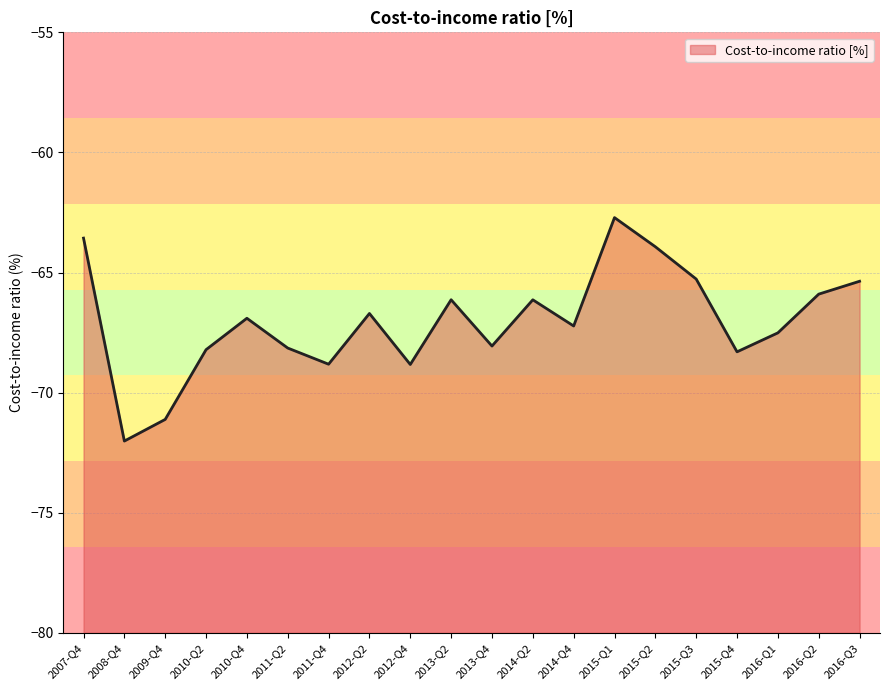

What is the average value?

-67.0